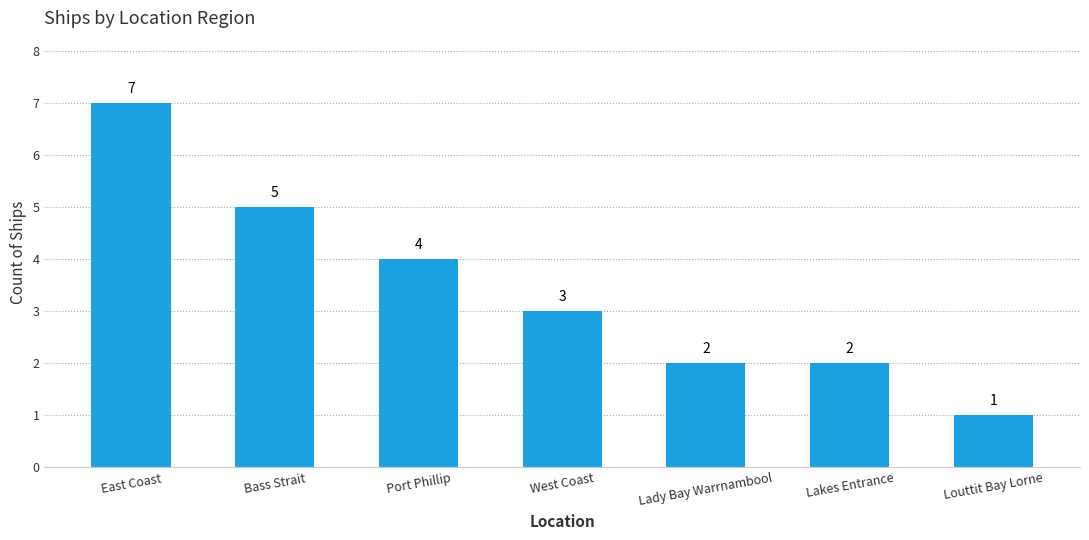

How many bars are there in total?

7